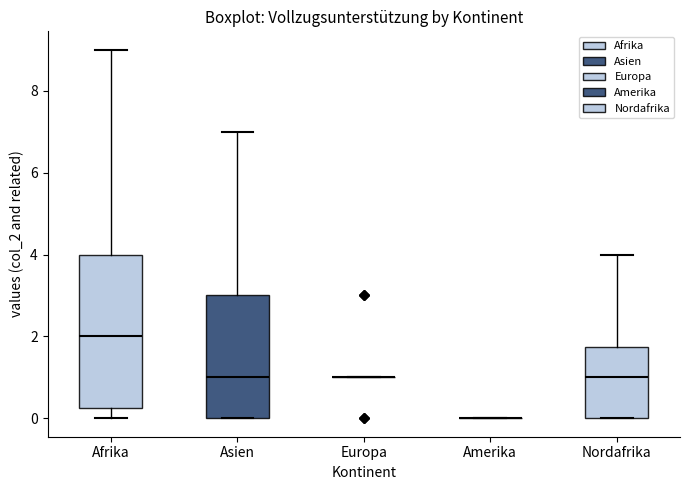

Where is the lower edge of the box for Nordafrika on the y-axis? The values are not printed on the chart, so give them approximately, as read against the axis.

0.0